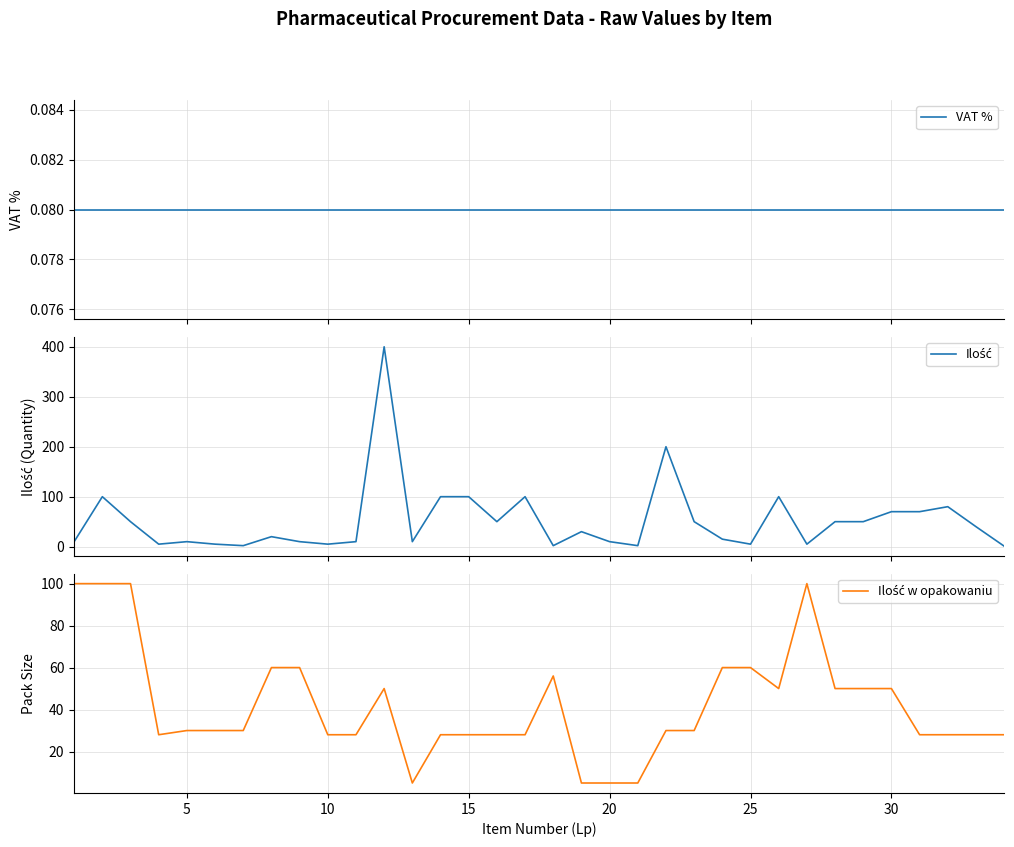

Is it true that VAT % equals 0.1 at 20?

True